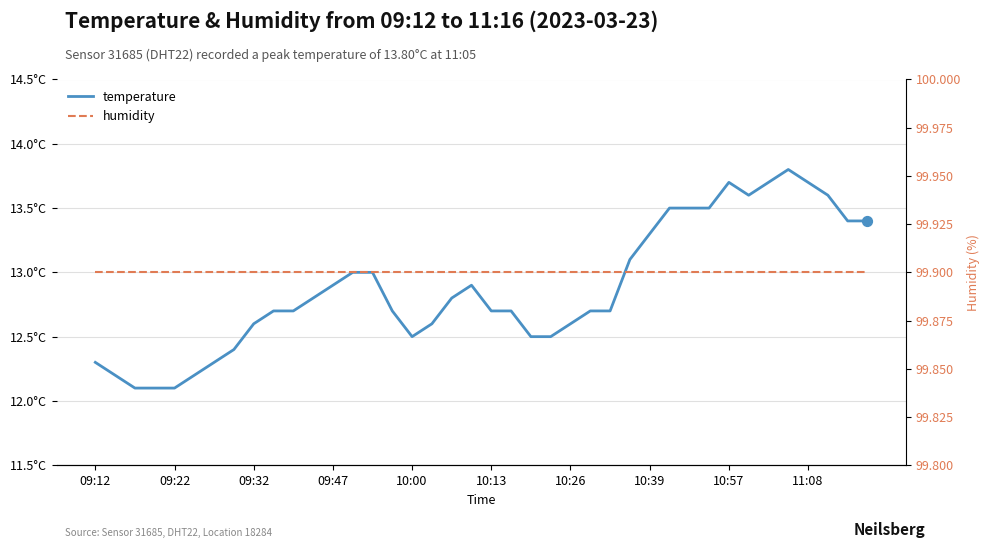

Which series contains the lowest Y value?

temperature